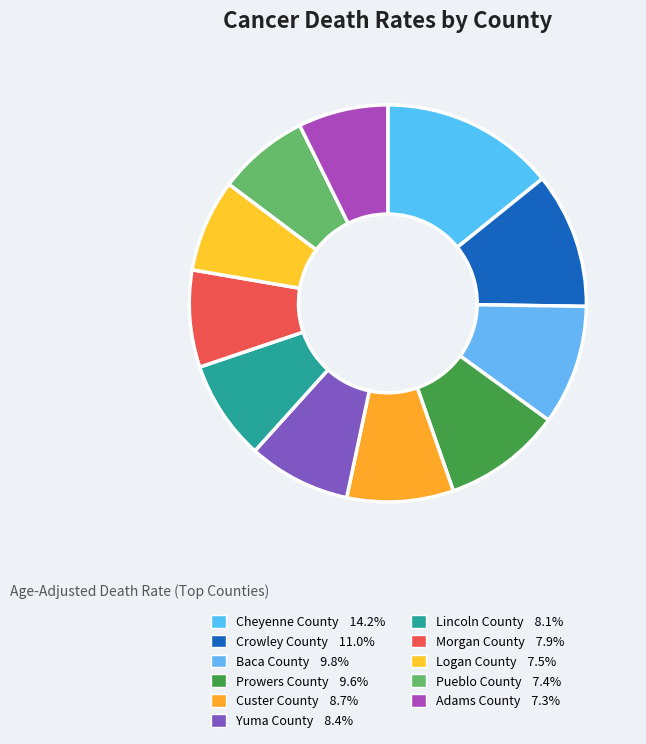

The Crowley County slice represents 20% of the pie. True or false?

False